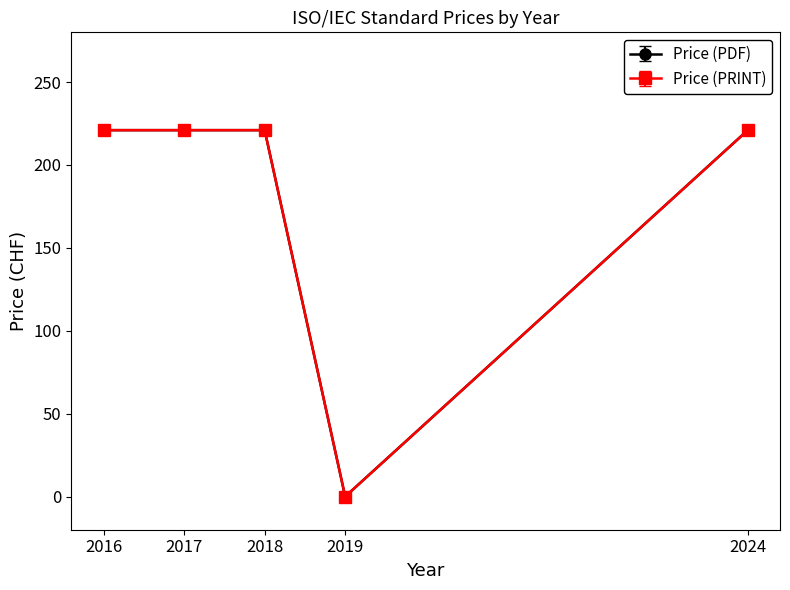

True or false: Price (PDF) and Price (PRINT) cross at least once.

False